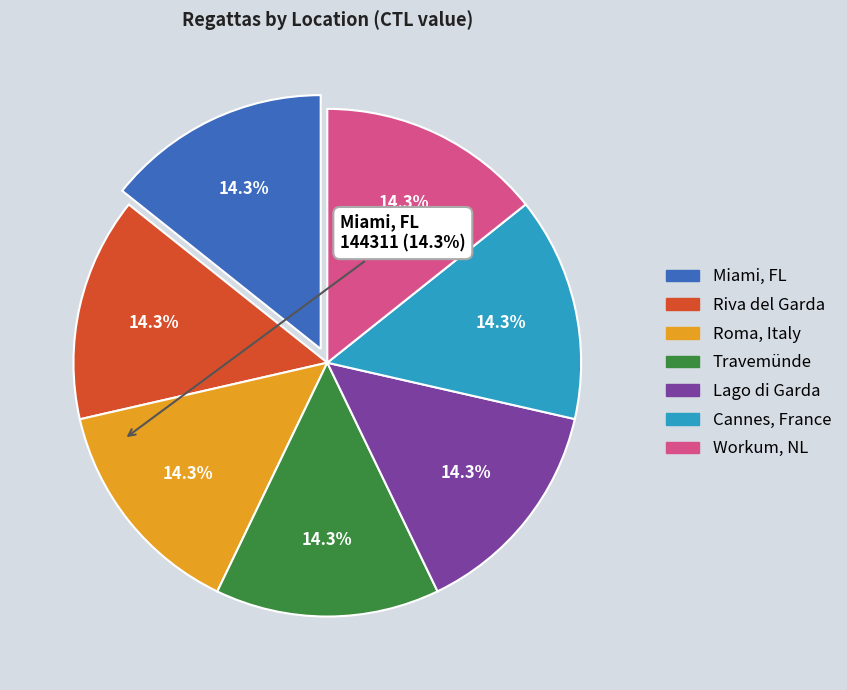

Does any single category account for the majority?

No